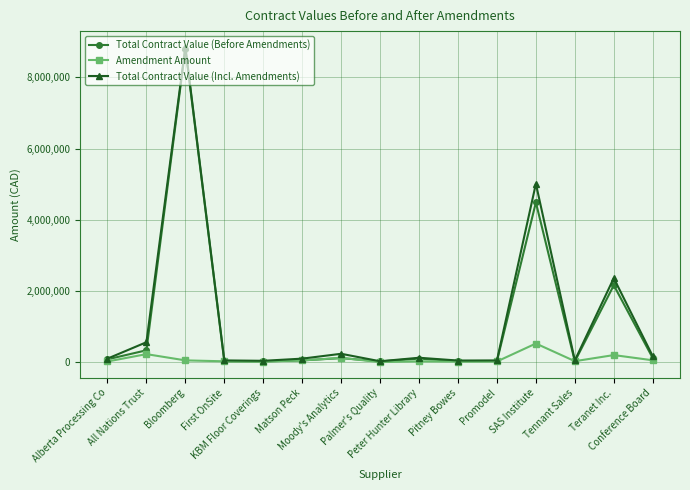

True or false: Amendment Amount has more than 1 points higher than both neighbors.

True